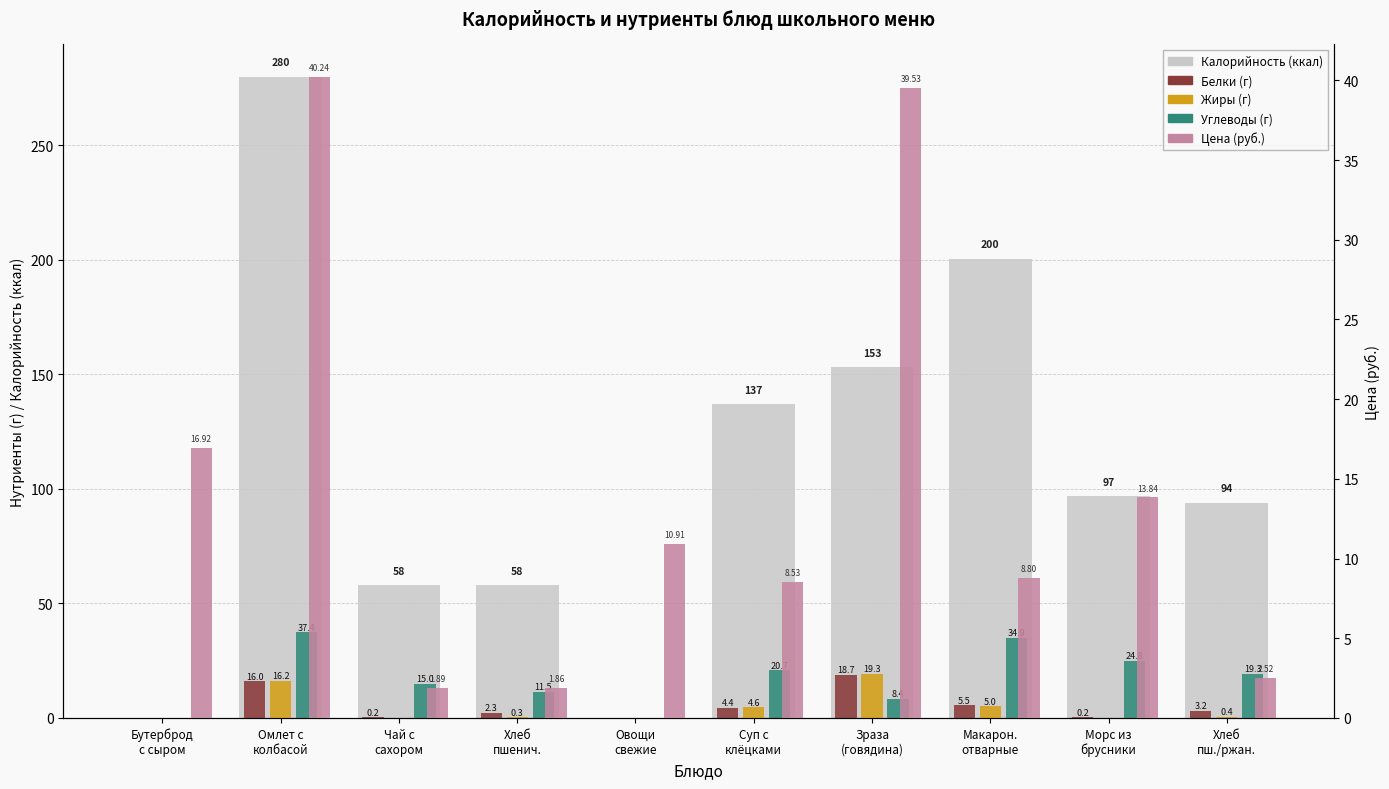

What is the average value of the Углеводы series?

17.2